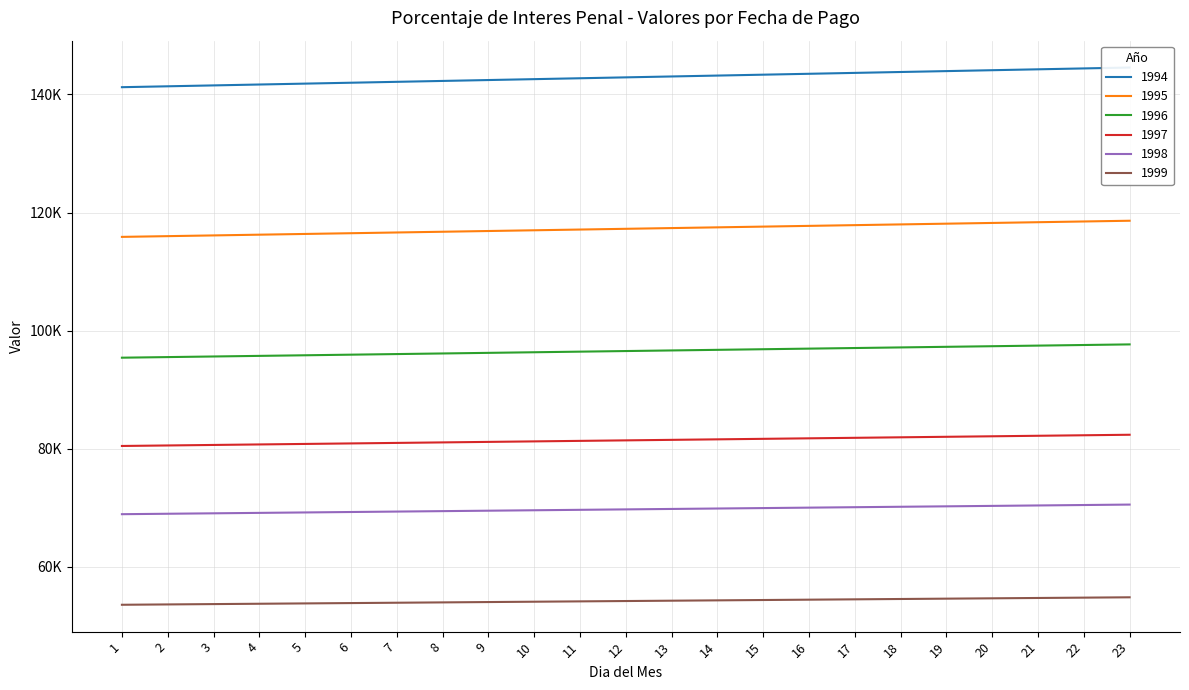

At which category is the sum across all series the highest?

23